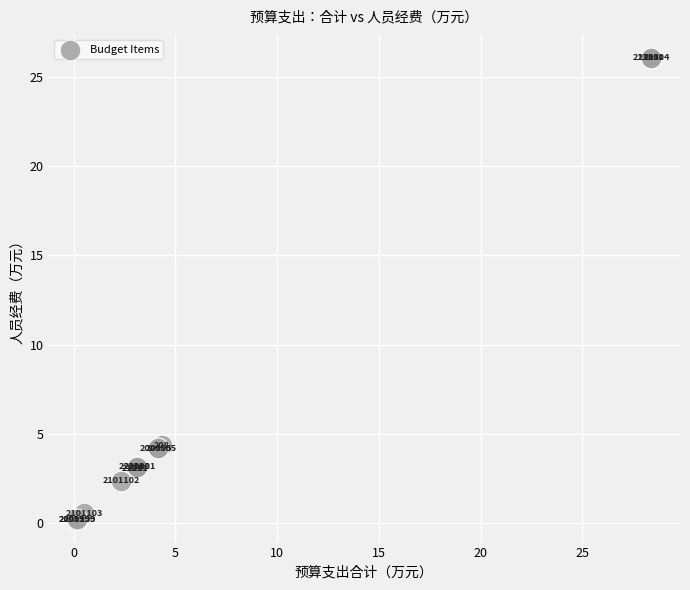

What Y value in the scatter plot is closest to 13?

4.4